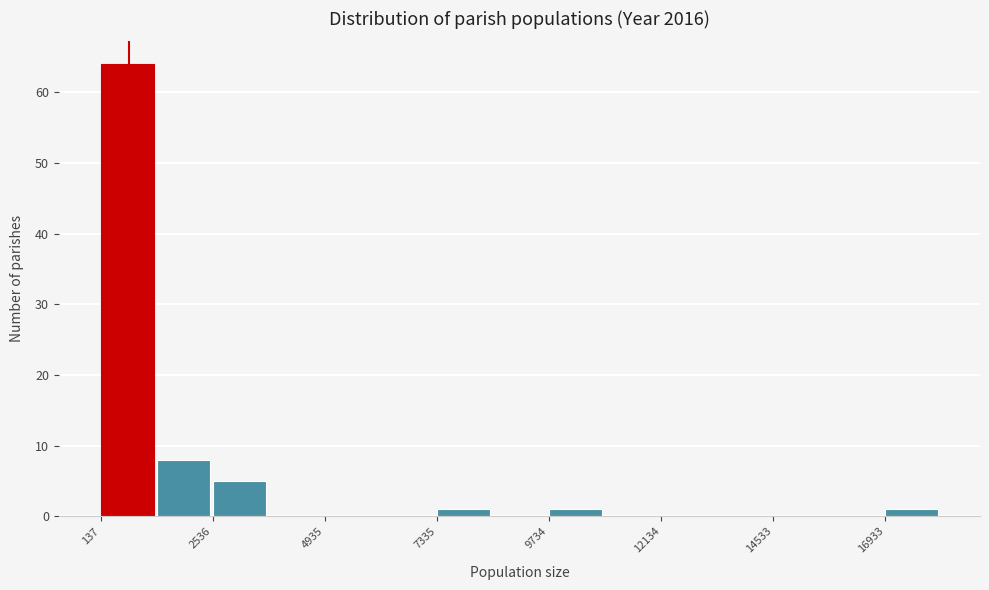

Read against the x-axis, roughly where is the centre of the tallest bar?

500